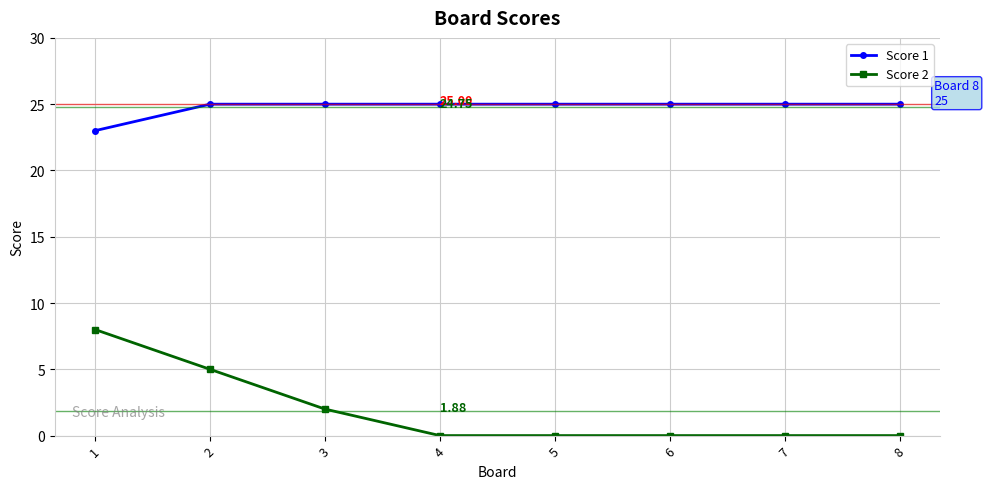

The Score 2 series shows 0 at 4. True or false?

True